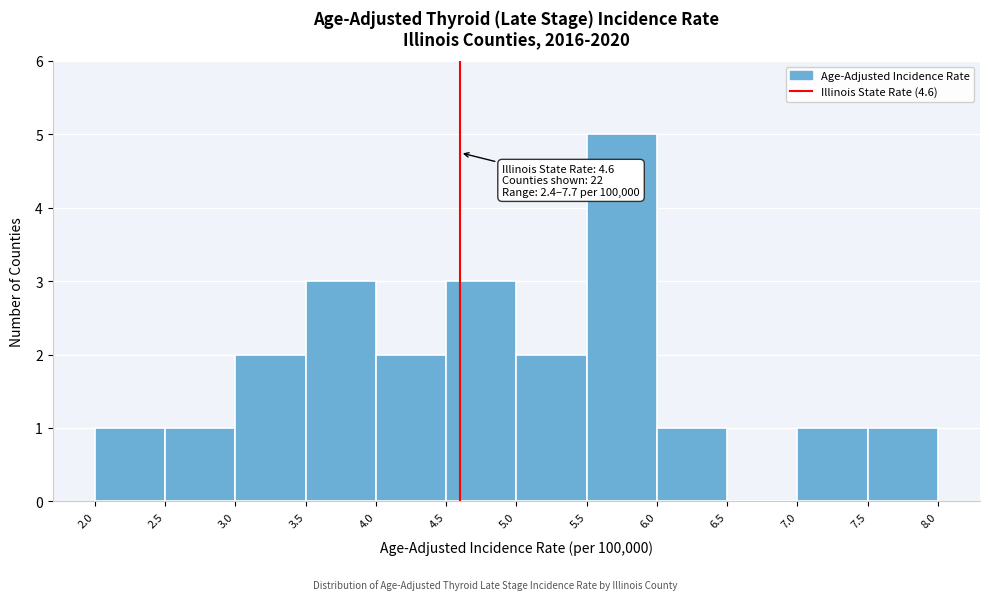

Over which range of the x-axis is the bar tallest?

5.5 to 6.0